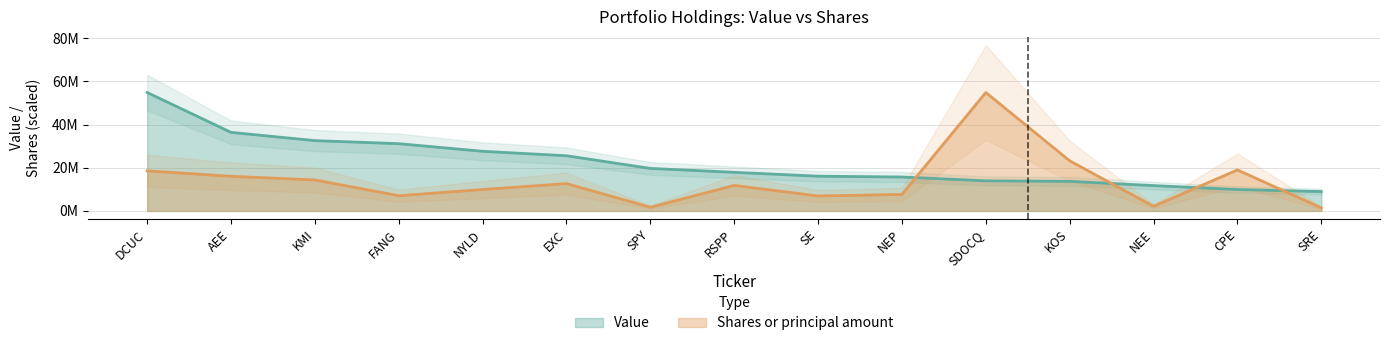

Rank the series by their average value, from lowest to highest.

Shares or principal amount, Value